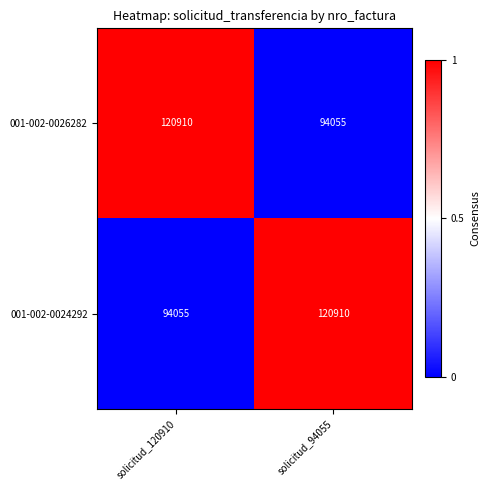

What is the total value across all series at solicitud_120910?

214965